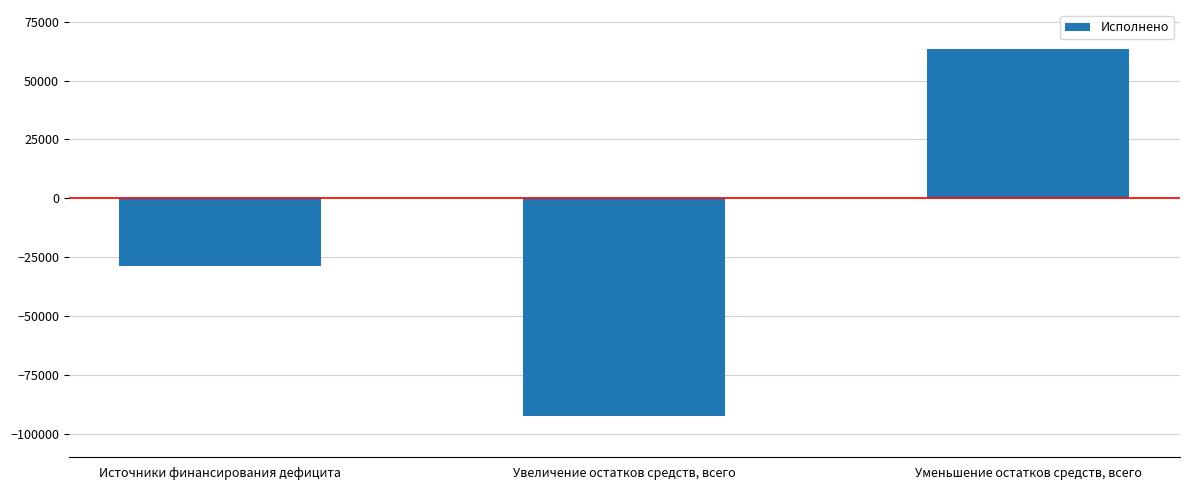

What is the value of the 3rd bar from the left?

63595.7